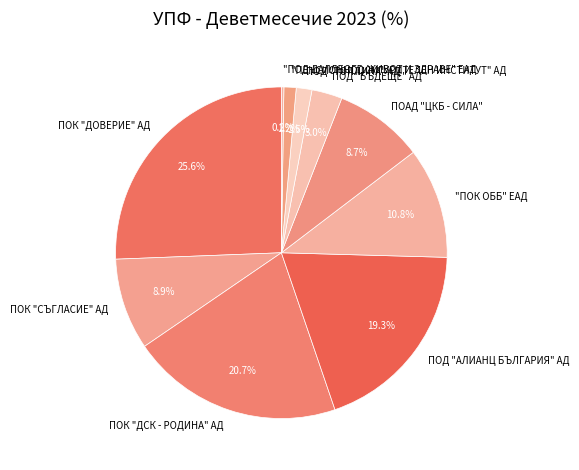

What is the ratio of the value at ПОК "СЪГЛАСИЕ" АД to the value at "ПОК ОББ" ЕАД?

0.8